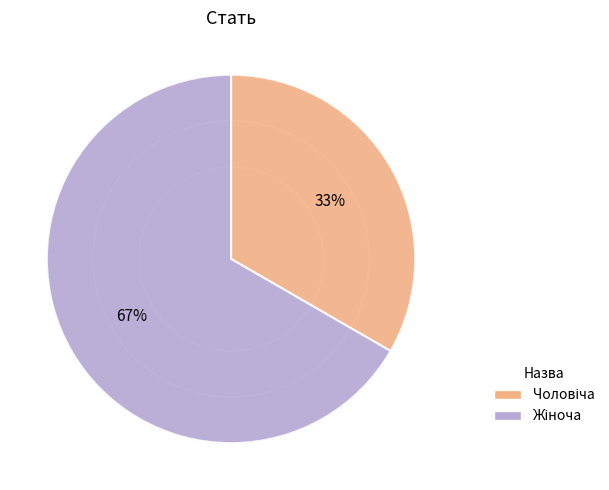

To the nearest percent, what percentage of the pie is Жіноча?

67%